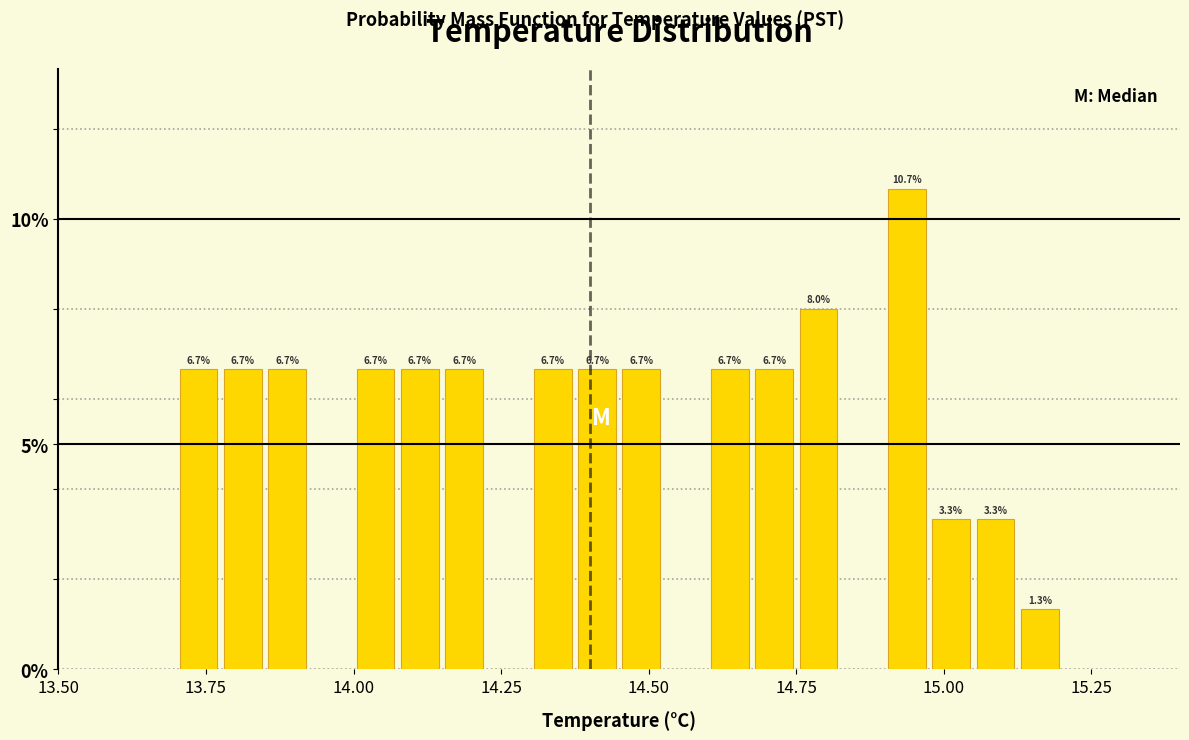

Around what value on the x-axis is the tallest bar? Give the approximate position of its centre, as read against the axis.

14.95